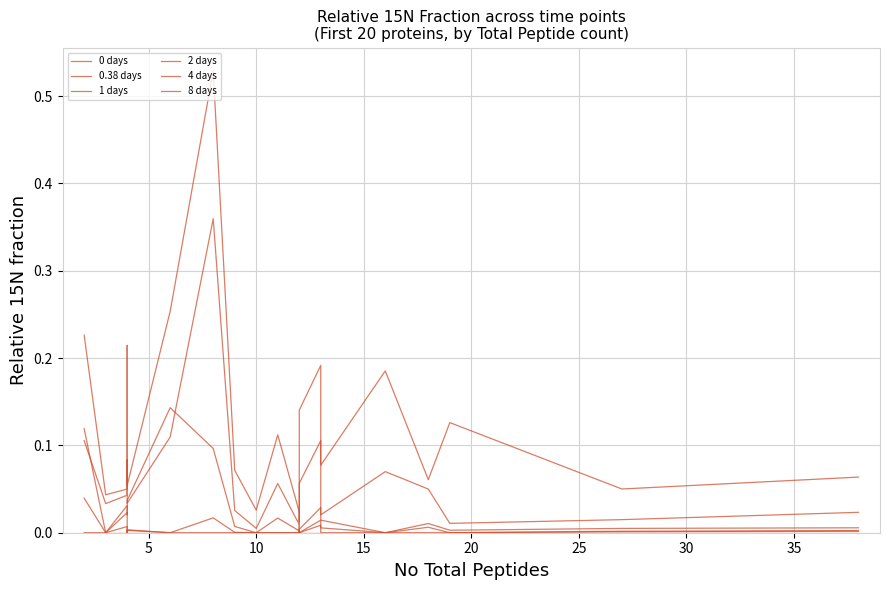

At which category does 2 days reach its first local valley?

5